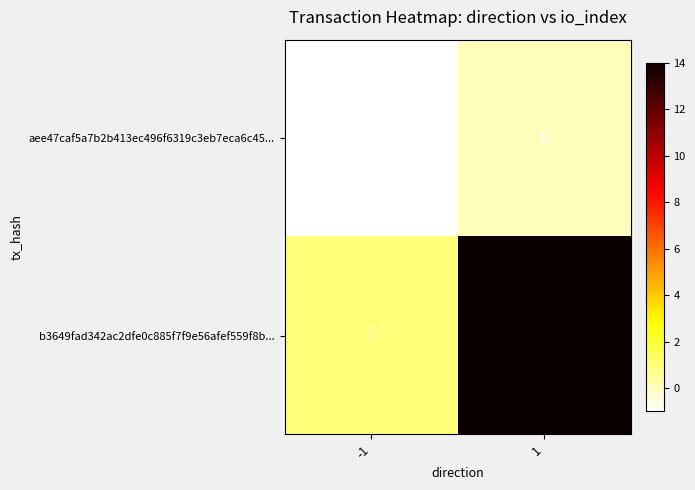

The aee47caf5a7b2b413ec496f6319c3eb7eca6c45... series shows -2 at -1. True or false?

False